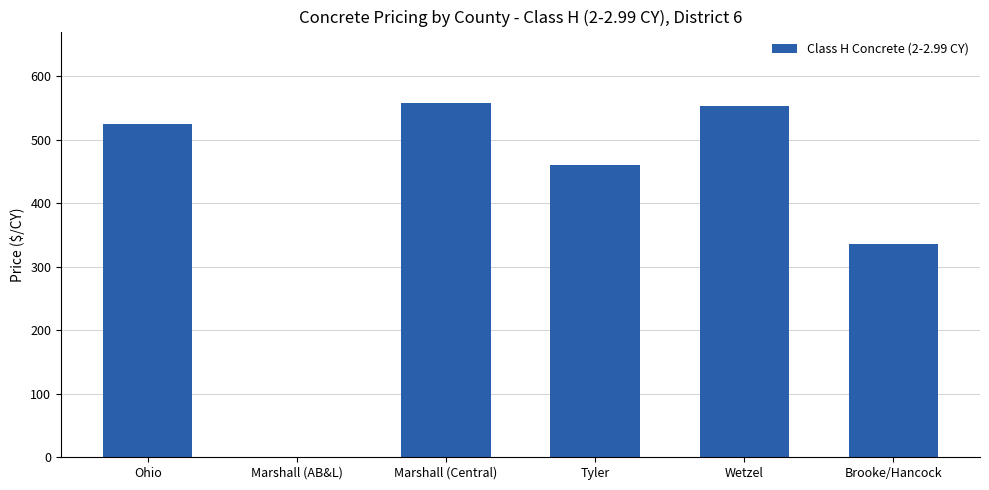

At which label is the value closest to 279?

Brooke/Hancock